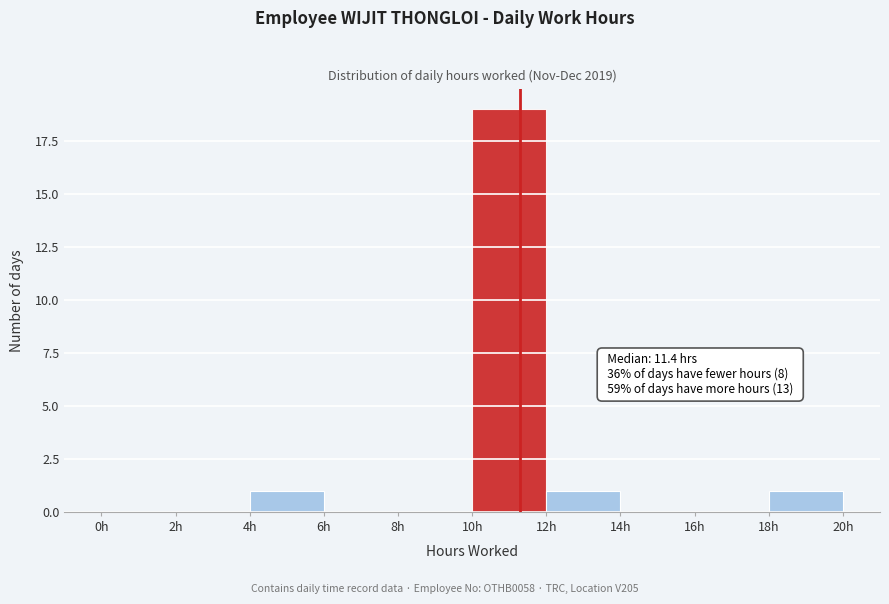

Which range on the x-axis has the tallest bar?

10 to 12